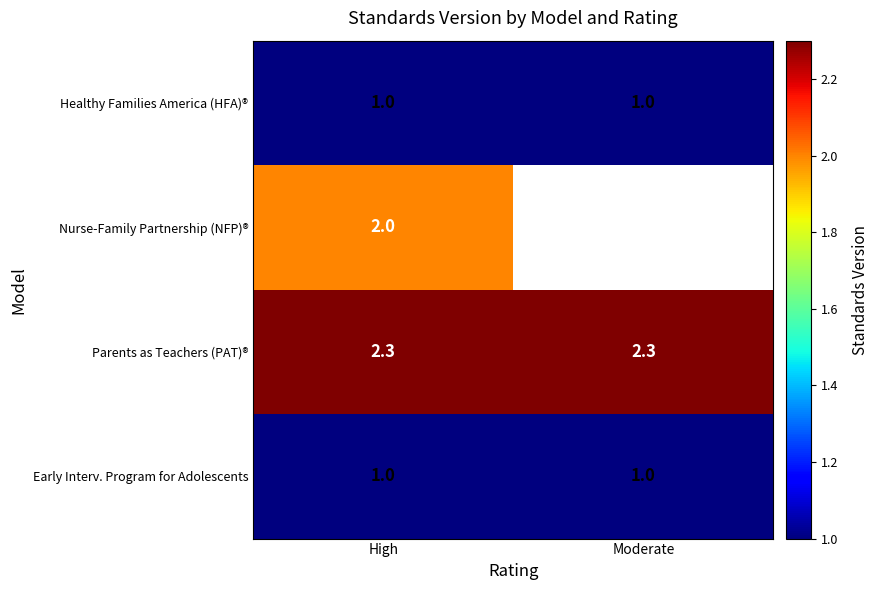

Is it true that Nurse-Family Partnership (NFP)® equals 0.7 at High?

False